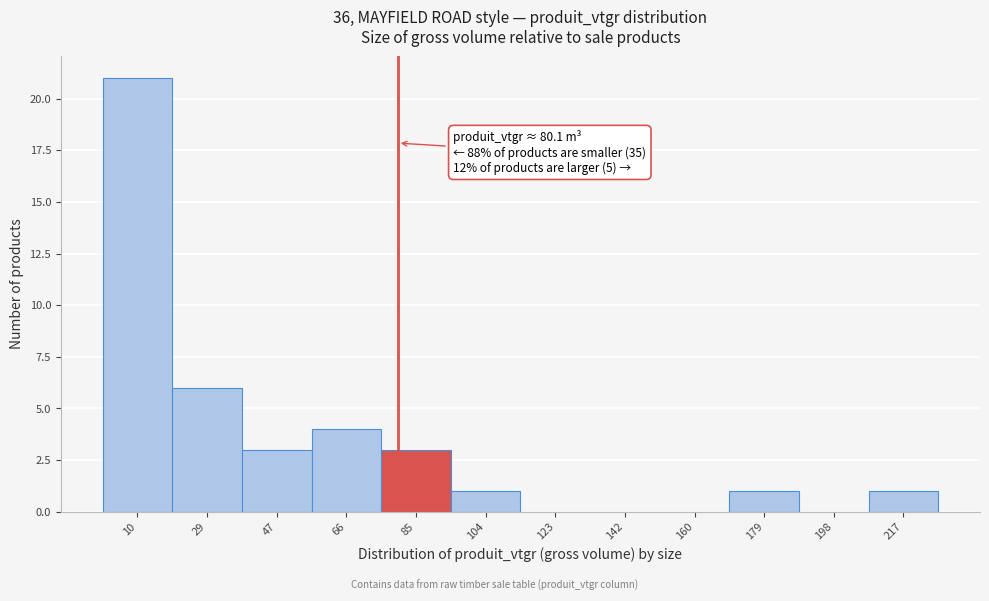

Over which range of the x-axis is the bar tallest?

0 to 20